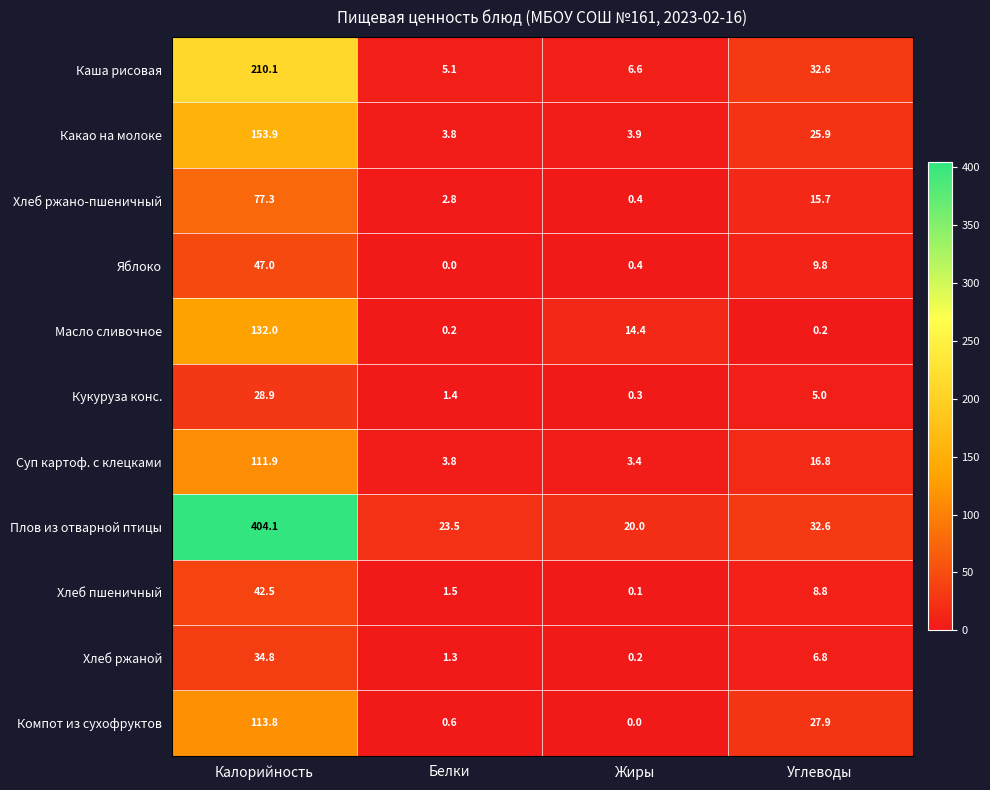

The value of Компот из сухофруктов at Белки is 0.6. True or false?

True